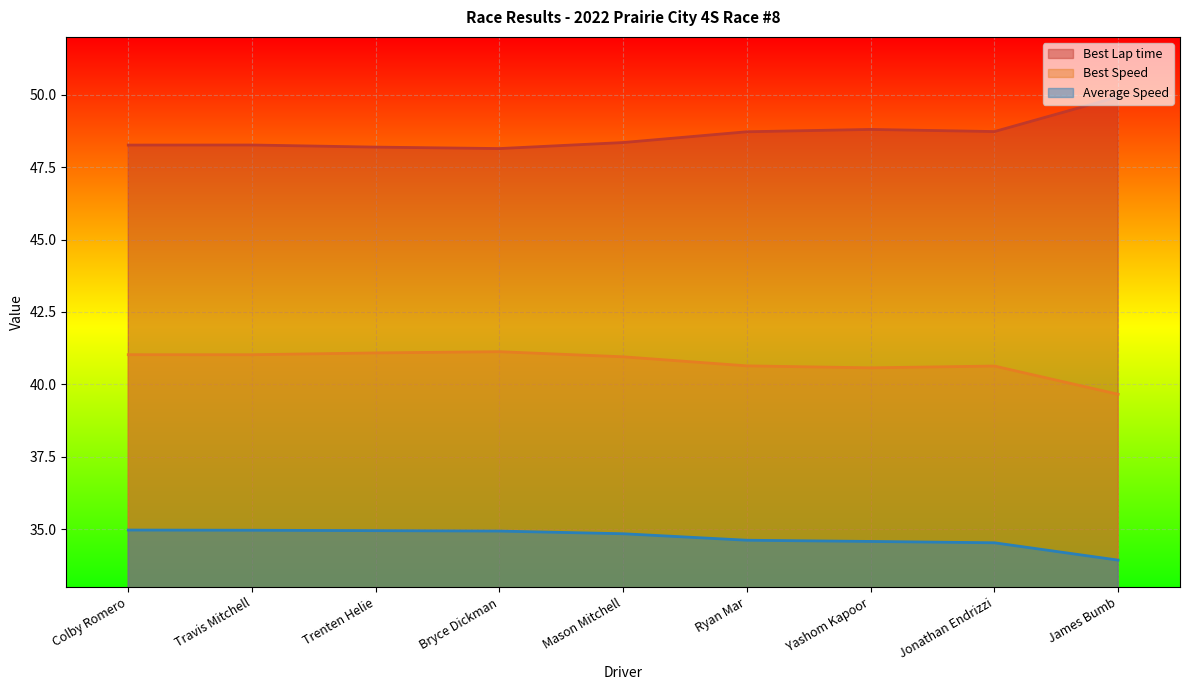

At Yashom Kapoor, list the series in order from smallest to largest.

Average Speed, Best Speed, Best Lap time